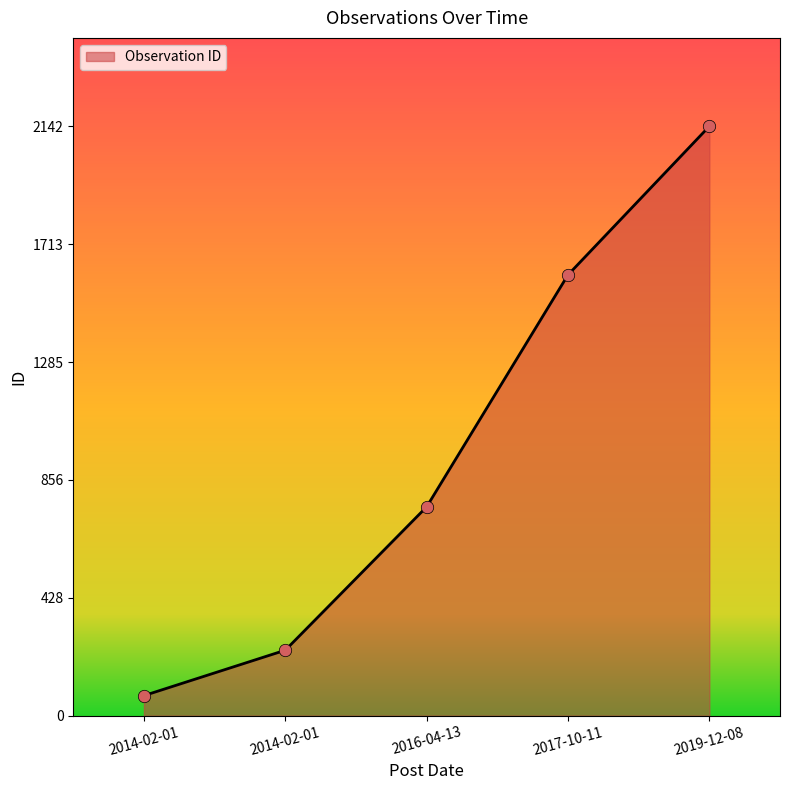

What is the change in value from 2014-02-01 to 2016-04-13?

+521